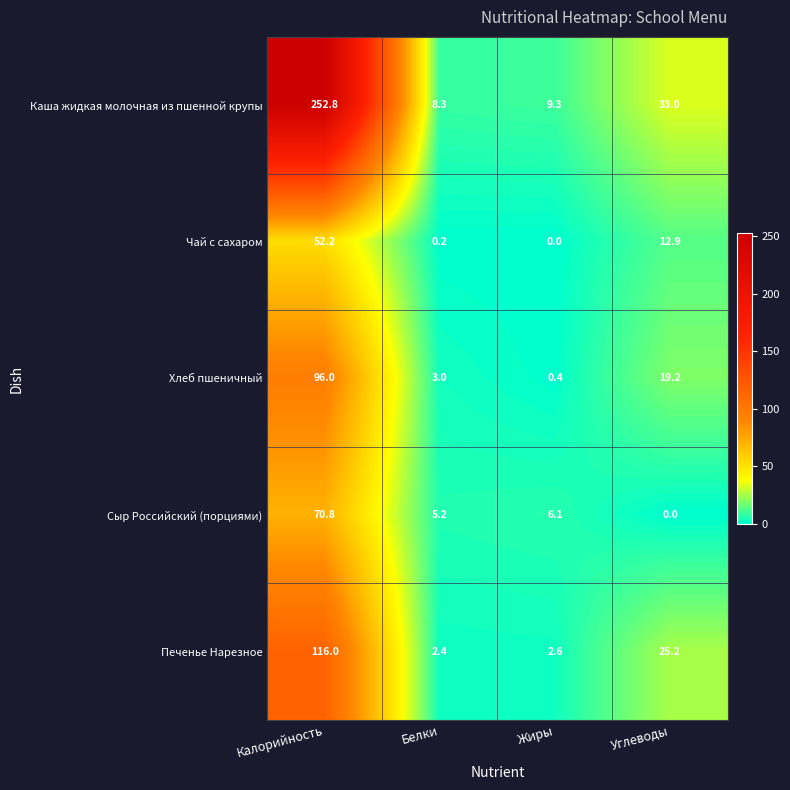

At which label is Печенье Нарезное closest to 59?

Углеводы